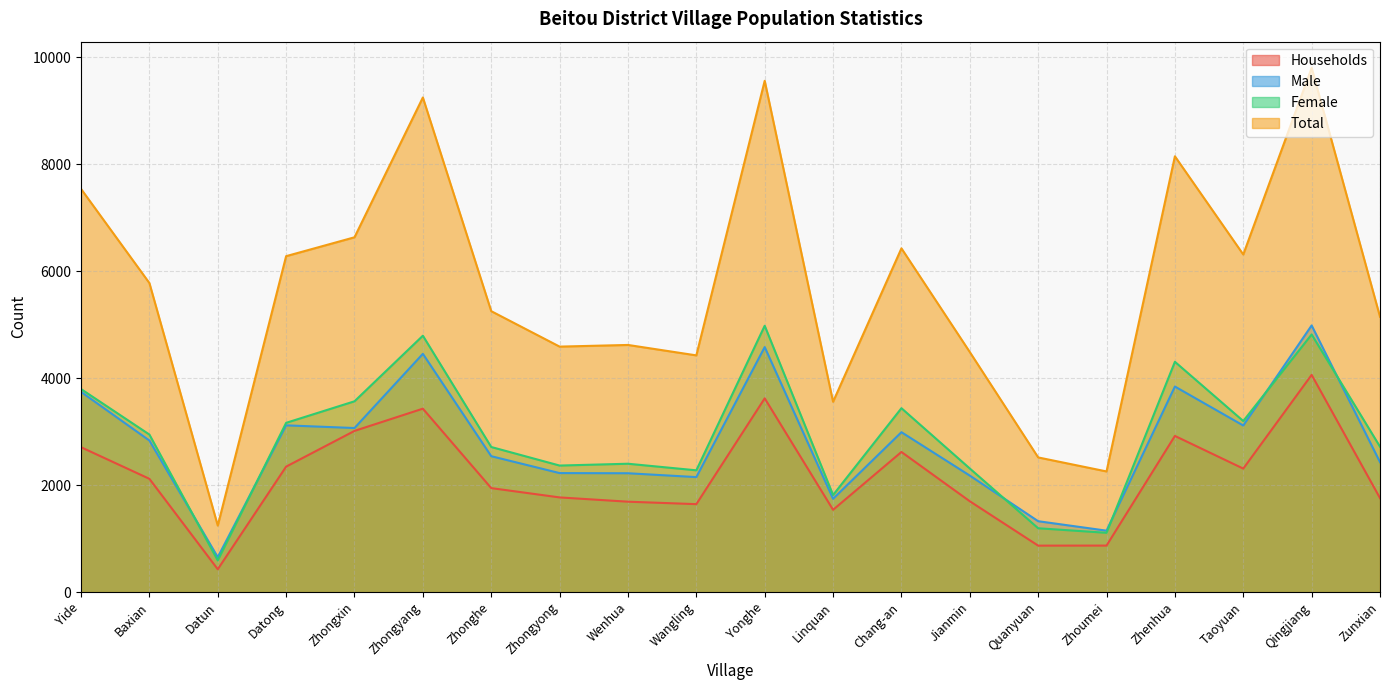

Is it true that Total equals 6429 at Chang-an?

True